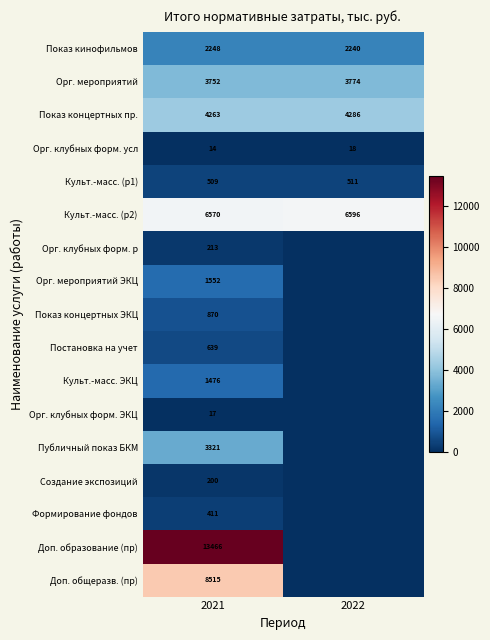

What value does the Орг. клубных форм. усл series have at 2022?

18